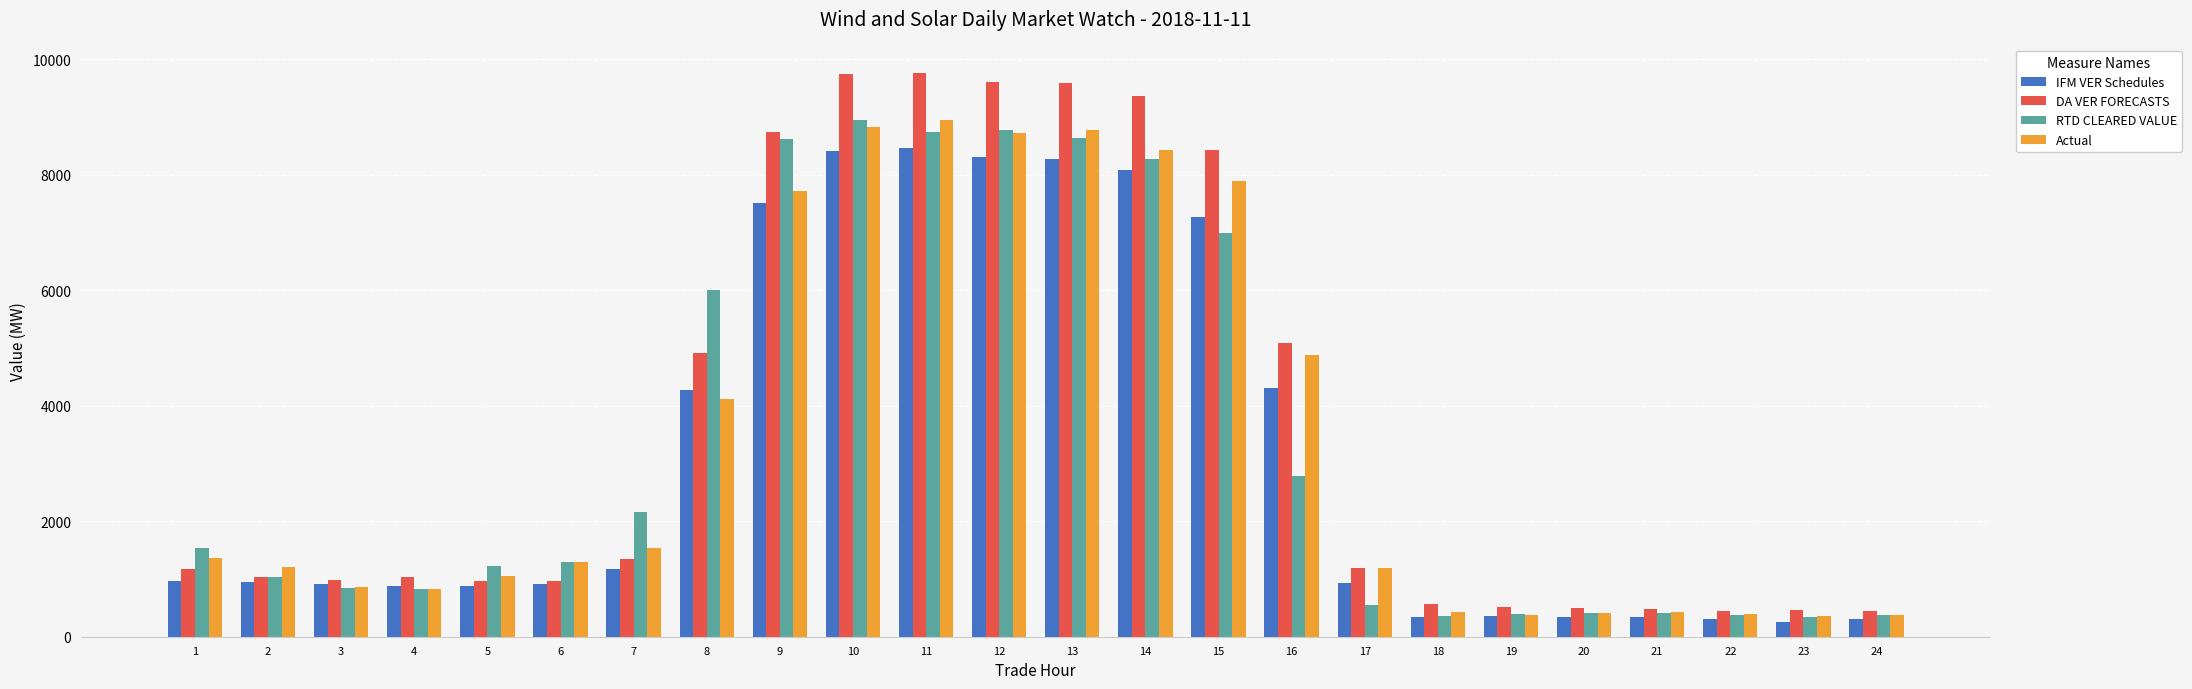

What is the maximum value shown in the chart?

9767.4